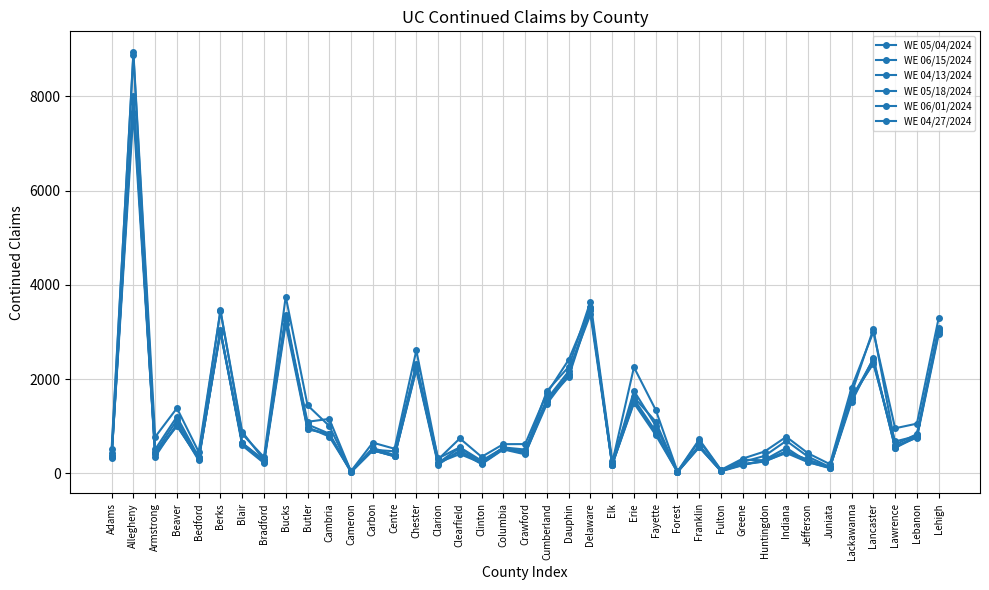

How many lines are shown in the chart?

6